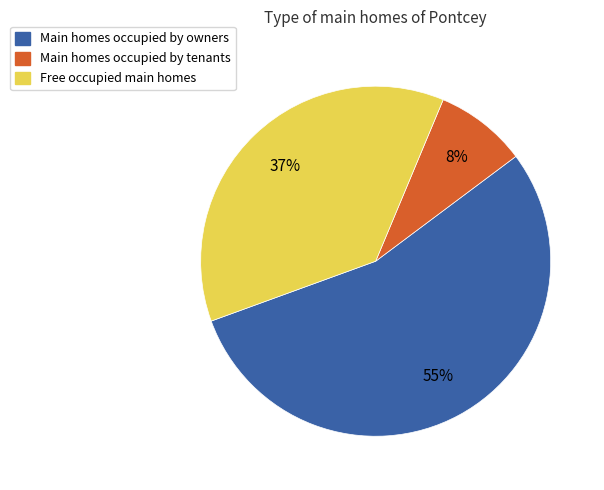

Does any single category account for the majority?

Yes